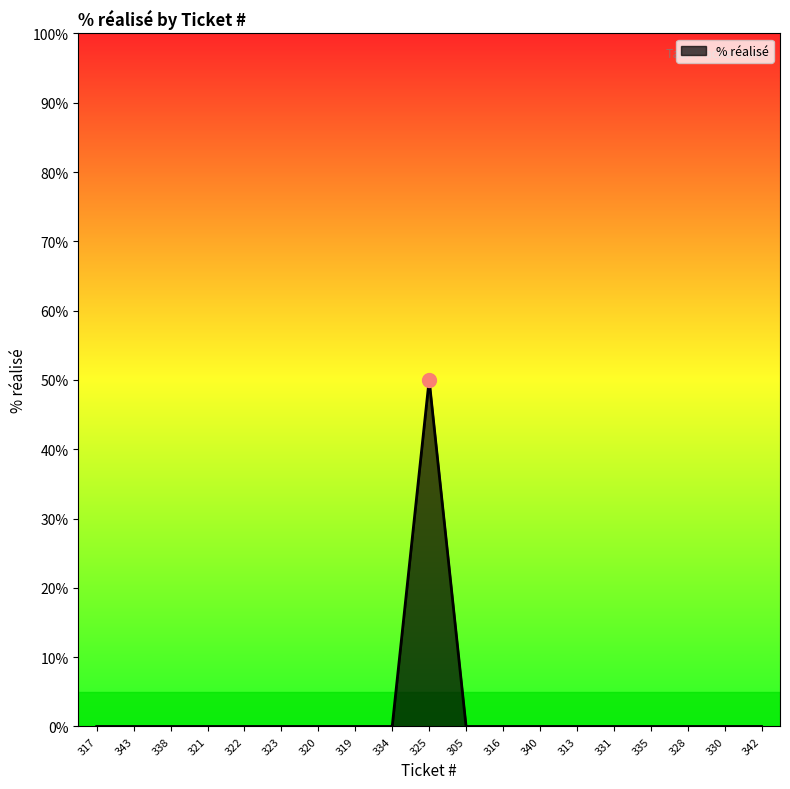

What position from the right is 317?

19